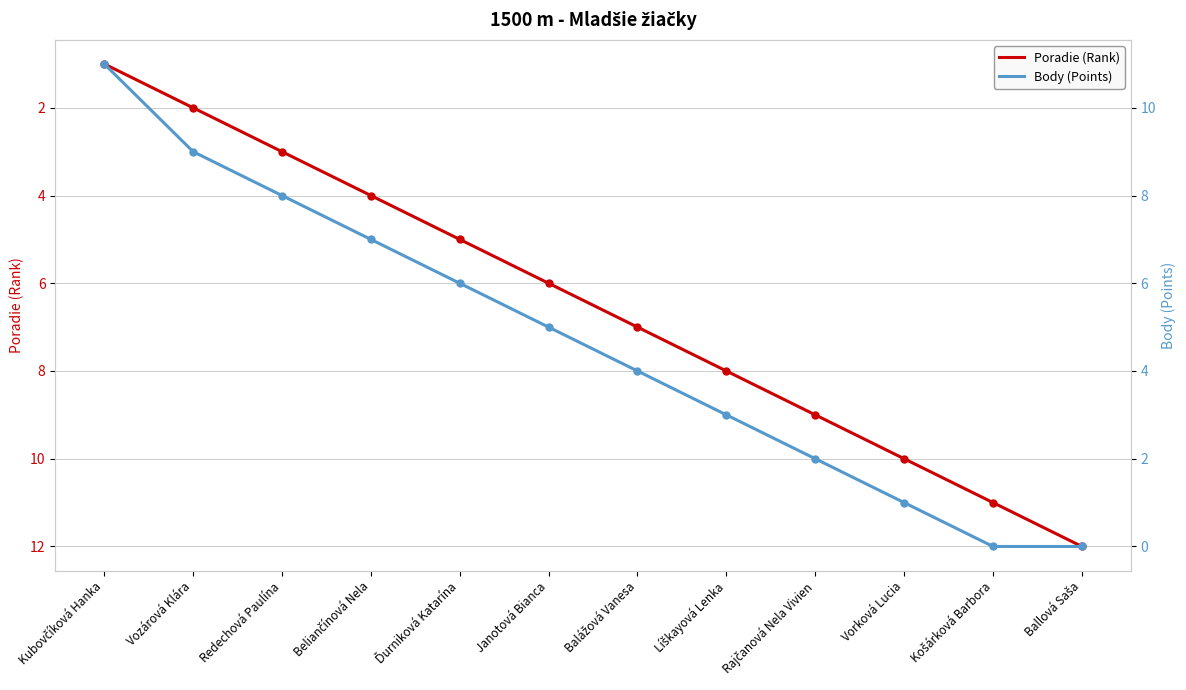

Which series has the largest total across all categories?

Poradie